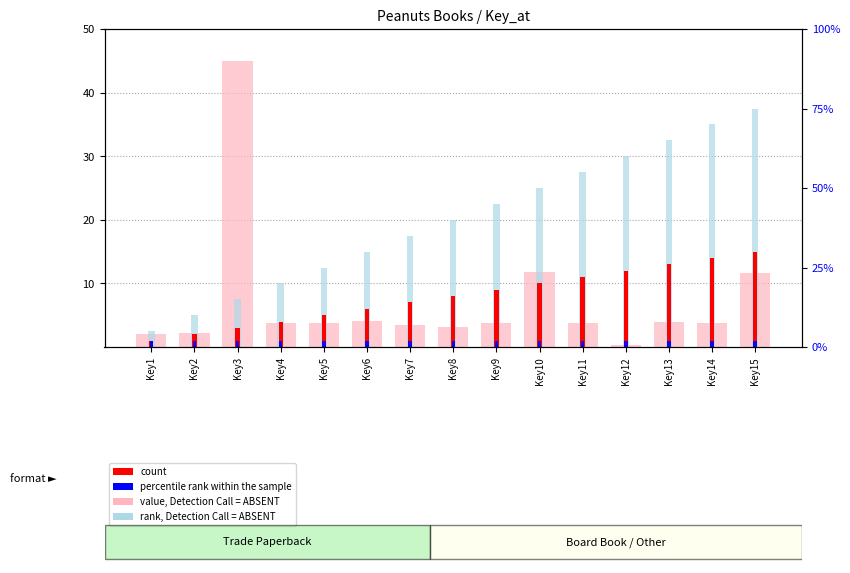

Reading left to right, what are all the values shown in this chart?

value, Detection Call = ABSENT: Key1=2.1	Key2=2.1	Key3=45.0	Key4=3.7	Key5=3.7	Key6=4.1	Key7=3.4	Key8=3.1	Key9=3.7	Key10=11.8	Key11=3.7	Key12=0.3	Key13=3.9	Key14=3.7	Key15=11.6
rank, Detection Call = ABSENT: Key1=2.5	Key2=5.0	Key3=7.5	Key4=10.0	Key5=12.5	Key6=15.0	Key7=17.5	Key8=20.0	Key9=22.5	Key10=25.0	Key11=27.5	Key12=30.0	Key13=32.5	Key14=35.0	Key15=37.5
count: Key1=1.0	Key2=2.0	Key3=3.0	Key4=4.0	Key5=5.0	Key6=6.0	Key7=7.0	Key8=8.0	Key9=9.0	Key10=10.0	Key11=11.0	Key12=12.0	Key13=13.0	Key14=14.0	Key15=15.0
percentile rank within the sample: Key1=1.0	Key2=1.0	Key3=1.0	Key4=1.0	Key5=1.0	Key6=1.0	Key7=1.0	Key8=1.0	Key9=1.0	Key10=1.0	Key11=1.0	Key12=1.0	Key13=1.0	Key14=1.0	Key15=1.0